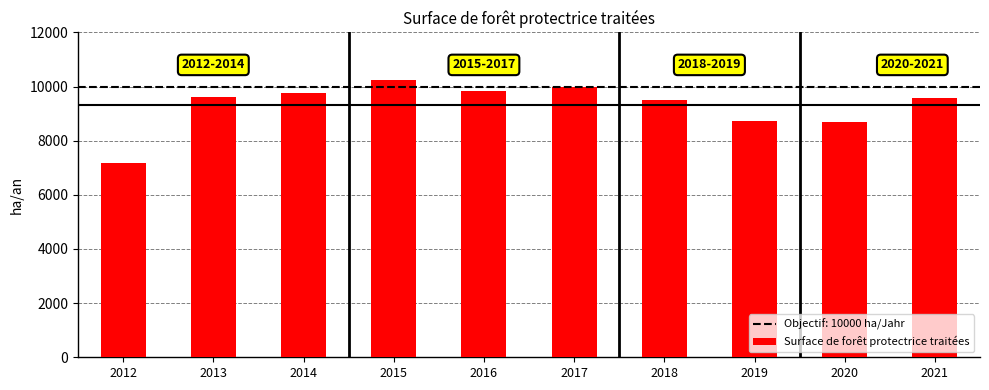

Where does the data first go above 9629?

2013